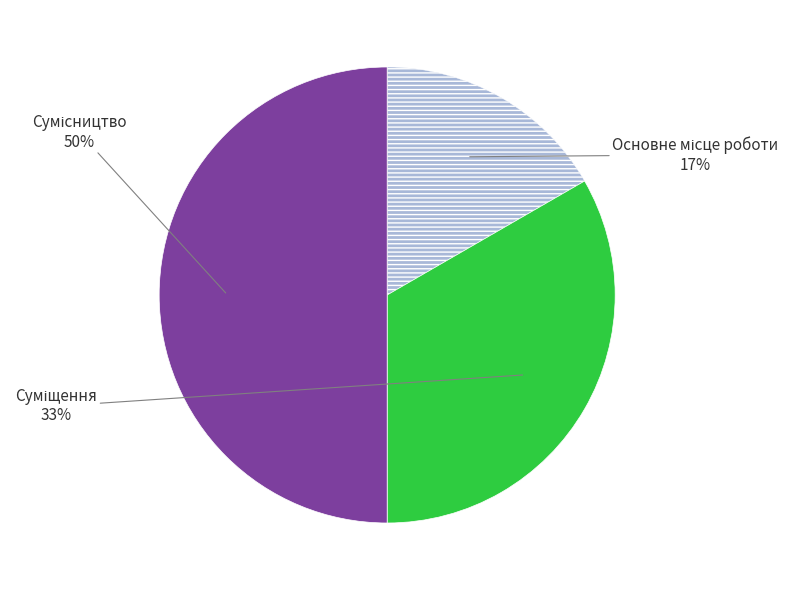

To the nearest percent, what is the difference between the largest and smallest slice percentages?

33%